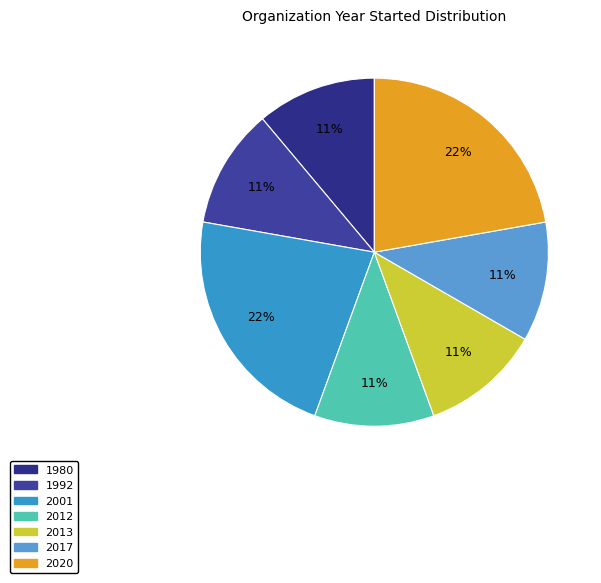

Count the number of slices in the pie.

7